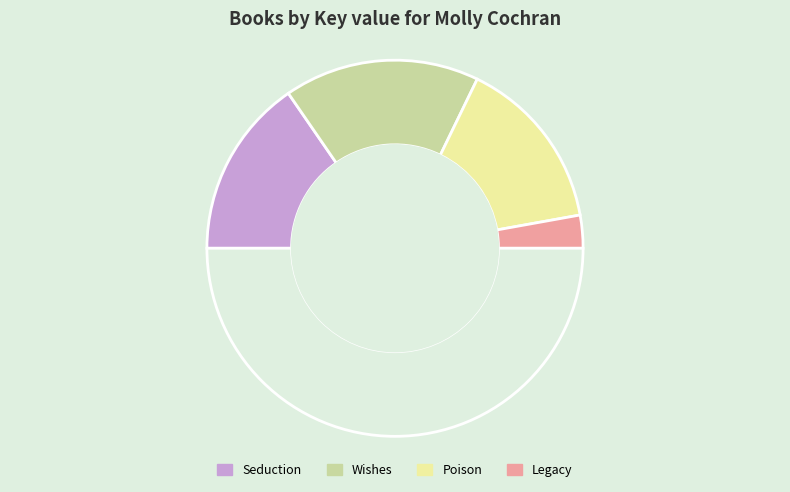

To the nearest percent, what is the difference between the largest and smallest slice percentages?

28%